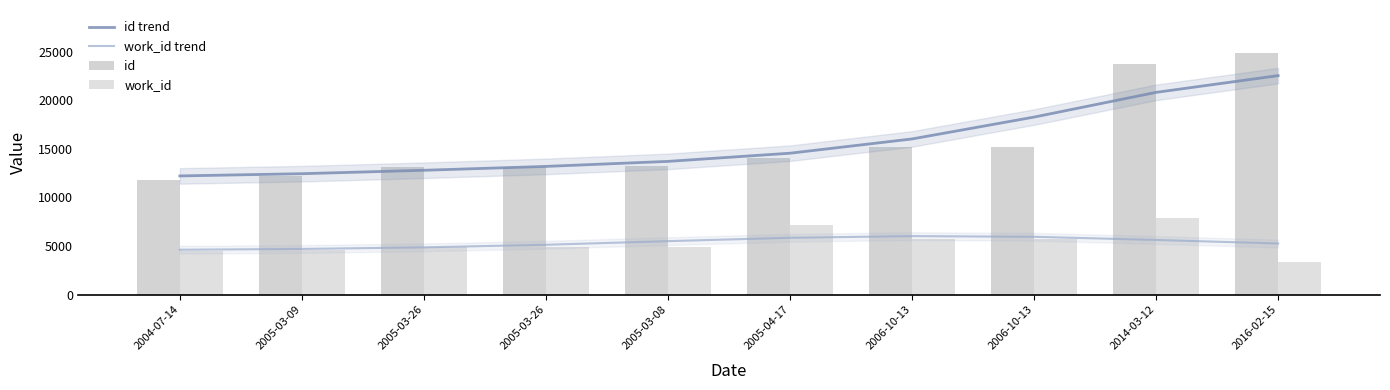

Rank the series by their maximum value, from highest to lowest.

id, id trend, work_id, work_id trend